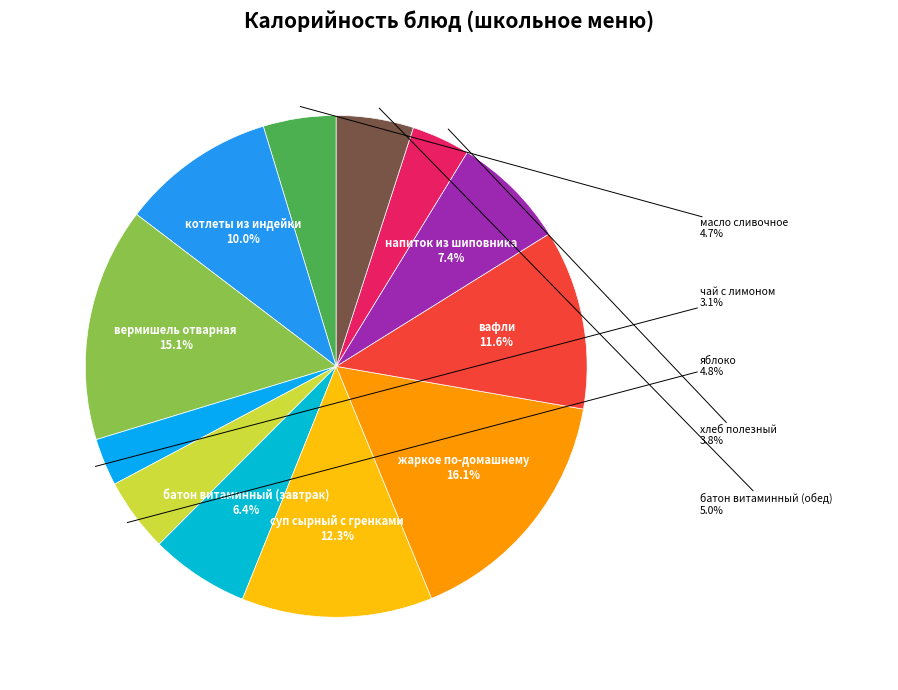

What is the largest slice in the pie chart?

жаркое по-домашнему